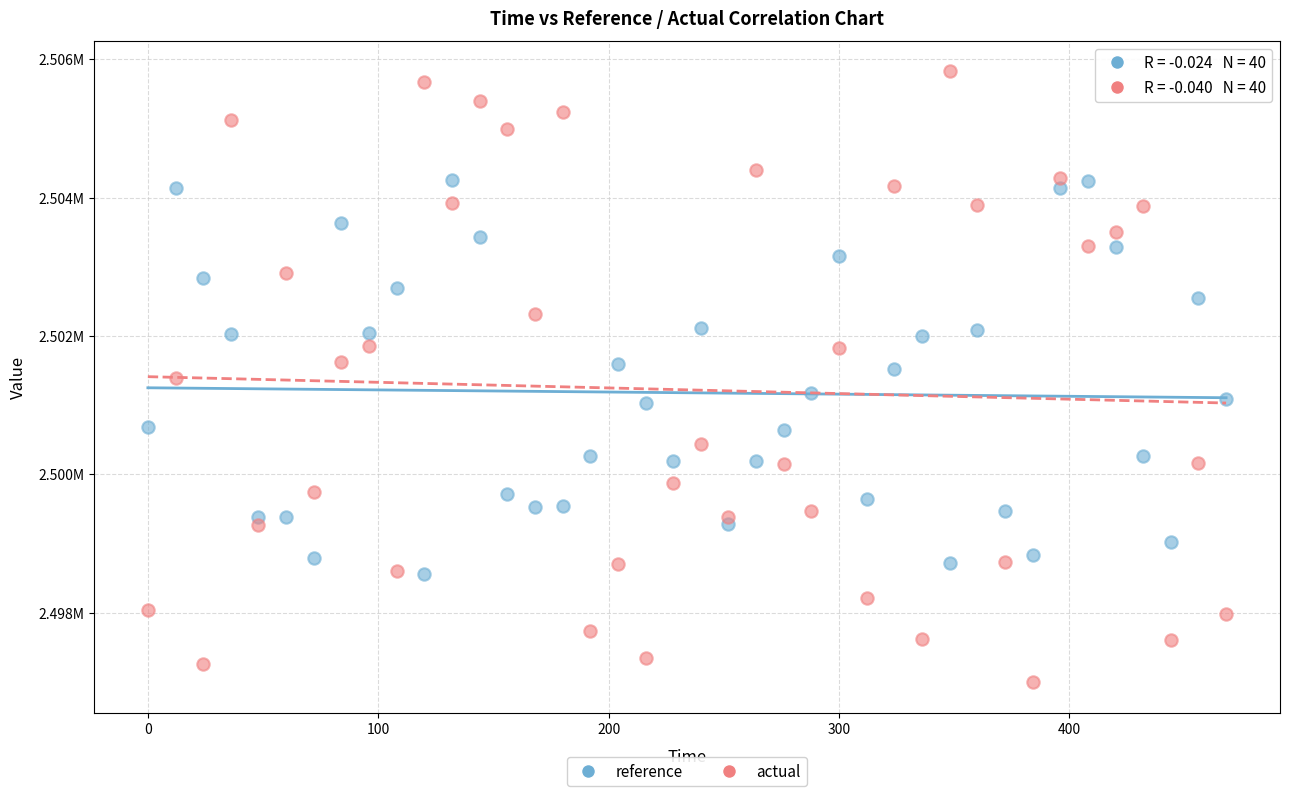

What are all the series names shown in the legend?

reference, actual